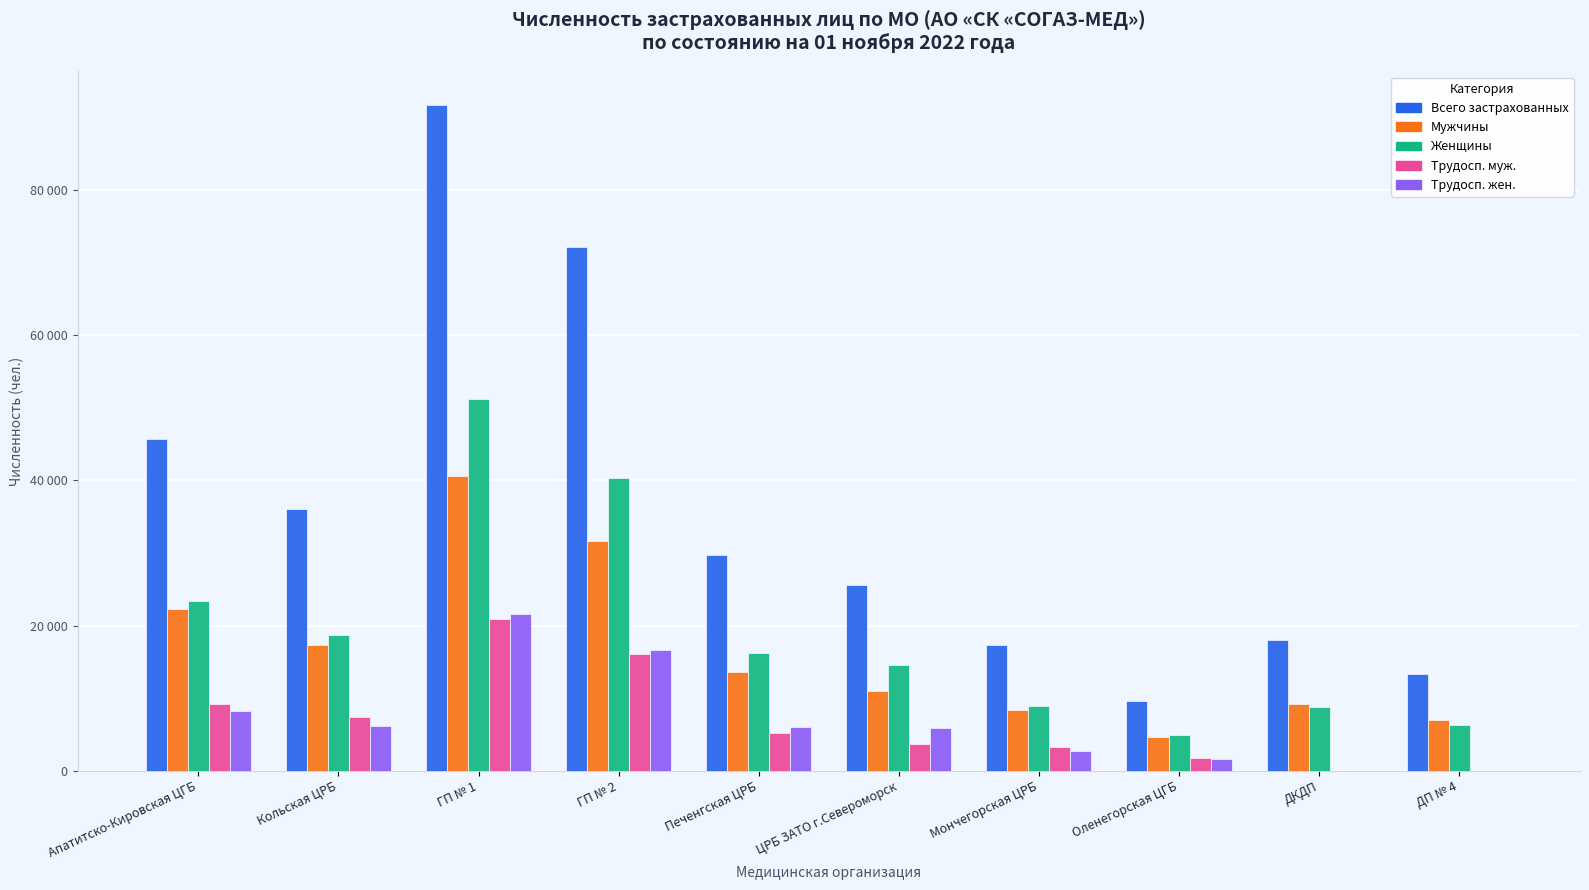

At ЦРБ ЗАТО г.Североморск, list the series in order from smallest to largest.

Трудосп. муж., Трудосп. жен., Мужчины, Женщины, Всего застрахованных